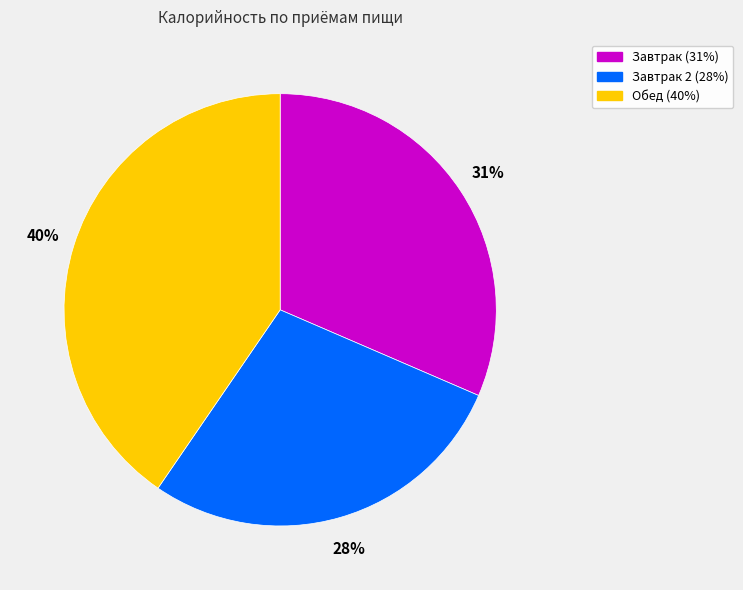

To the nearest percent, what is the difference between the largest and smallest slice percentages?

12%